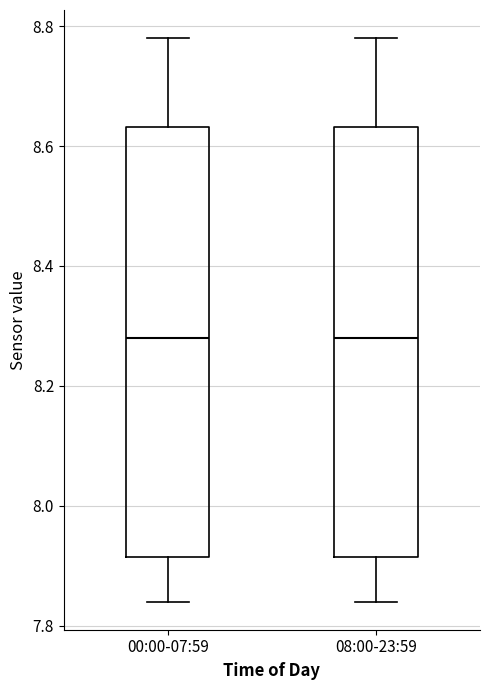

Where is the upper edge of the box for 00:00-07:59 on the y-axis? The values are not printed on the chart, so give them approximately, as read against the axis.

8.64